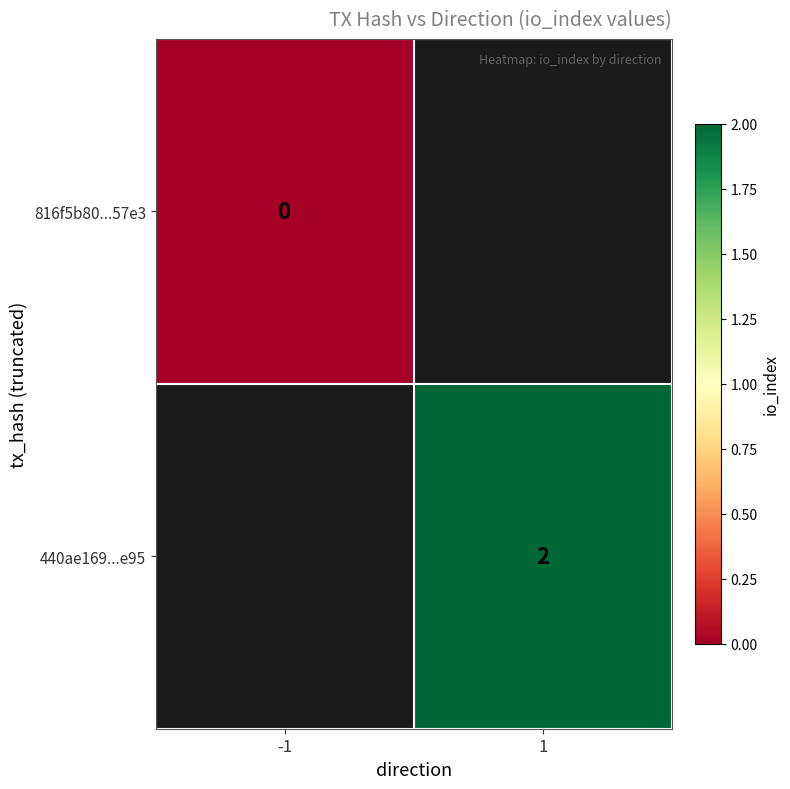

At which label does 816f5b80...57e3 reach its peak?

-1